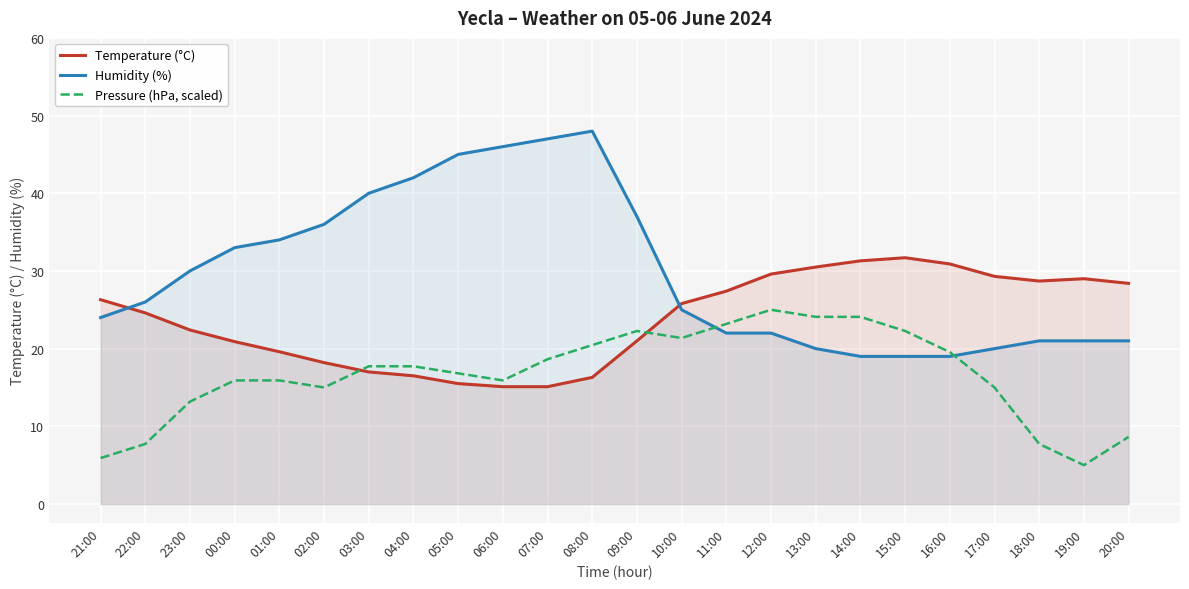

True or false: Temperature (°C) has more than 0 interior local peaks.

True